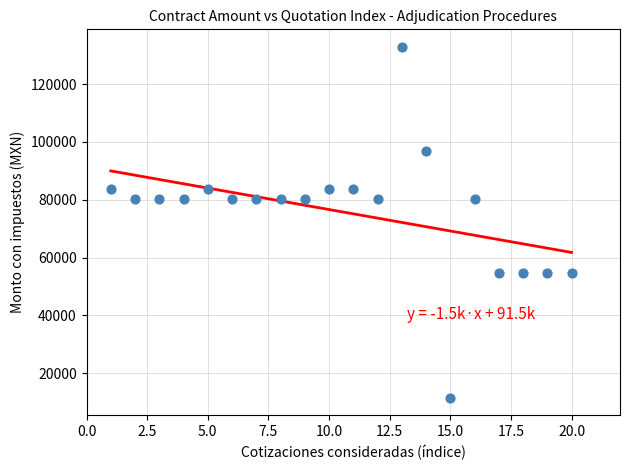

What is the range of Y values (max minus min)?

121239.0